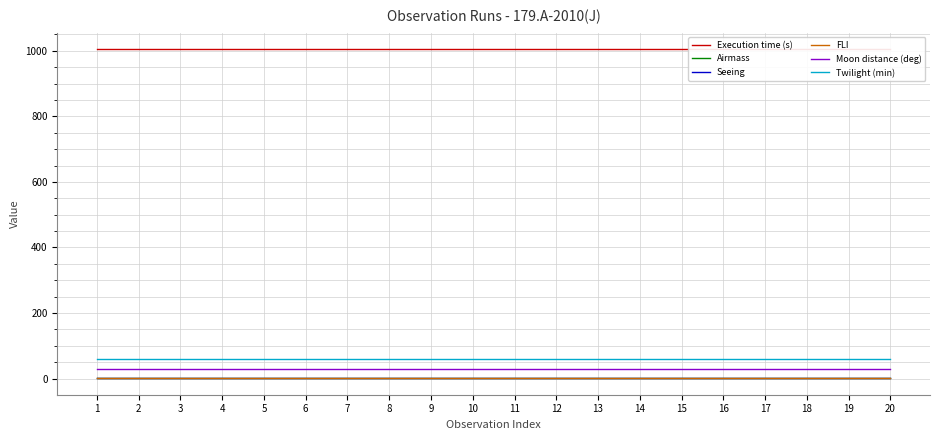

How many lines are shown in the chart?

6